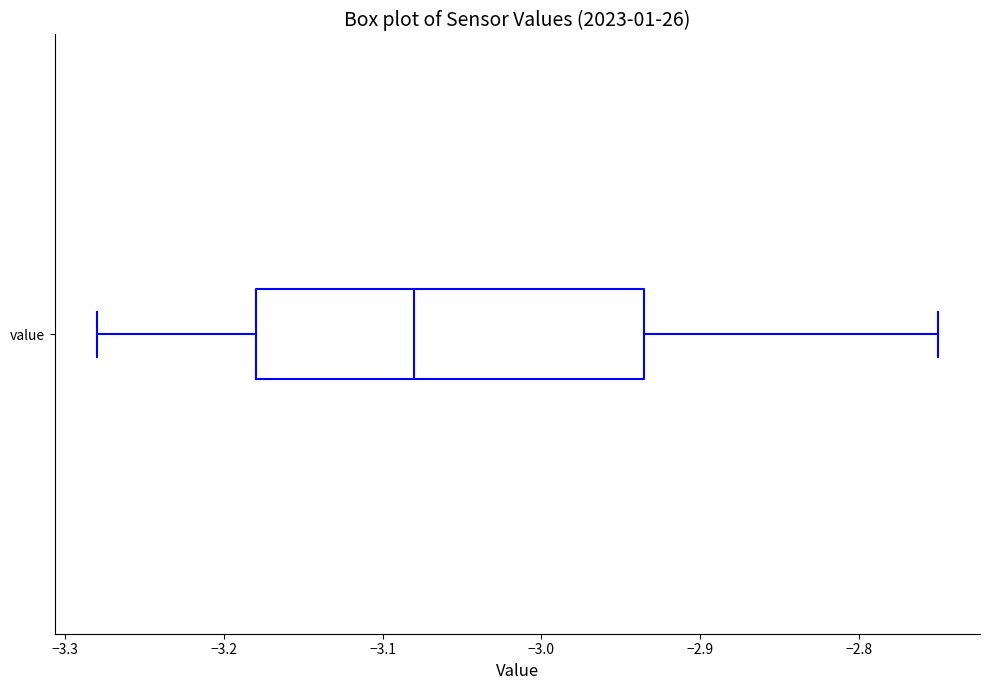

Where does the left whisker of the box for value end on the x-axis? The values are not printed on the chart, so give them approximately, as read against the axis.

-3.28